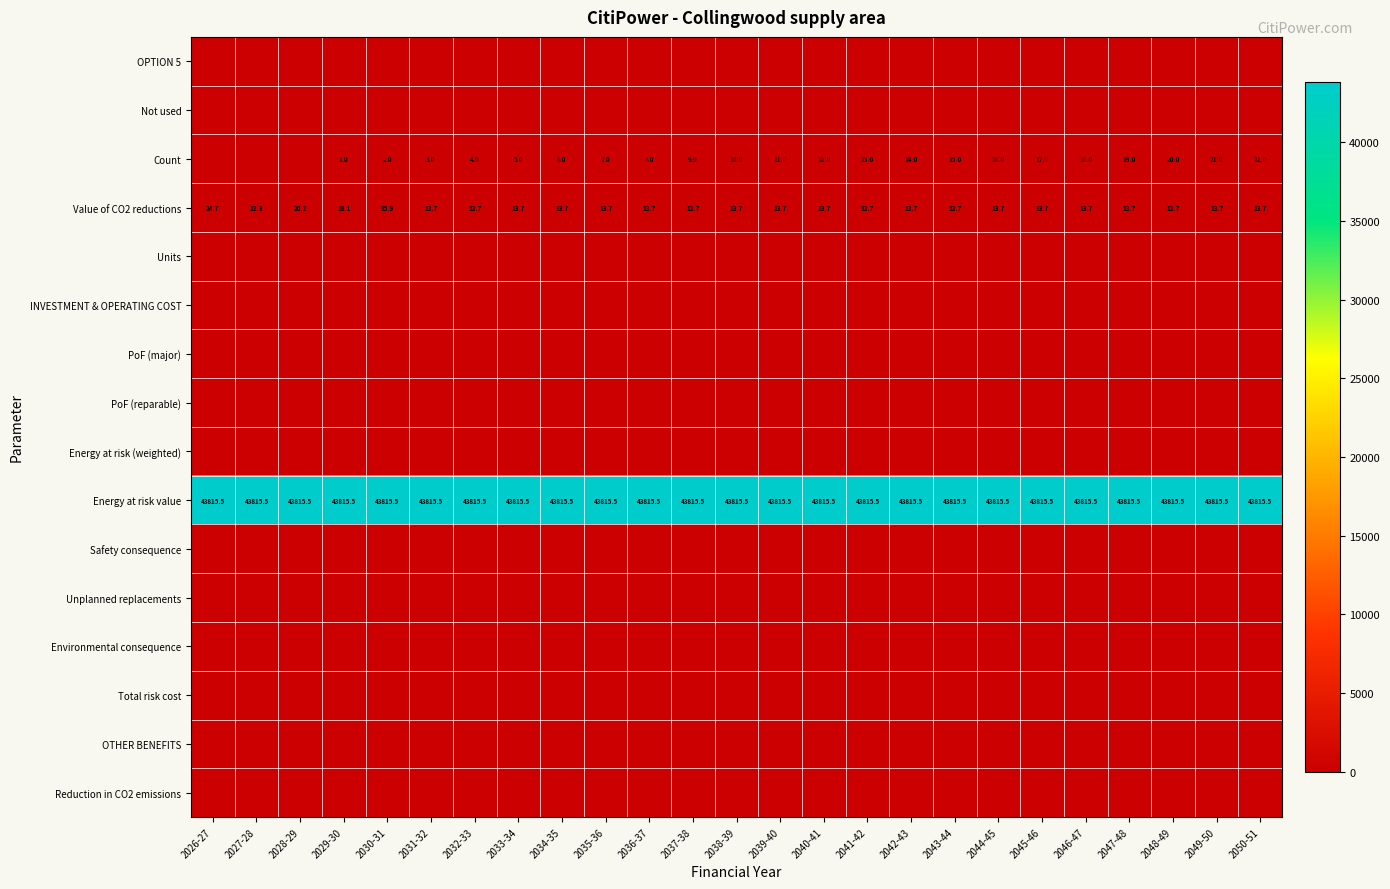

Read the Value of CO2 reductions value at 2035-36.

13.7